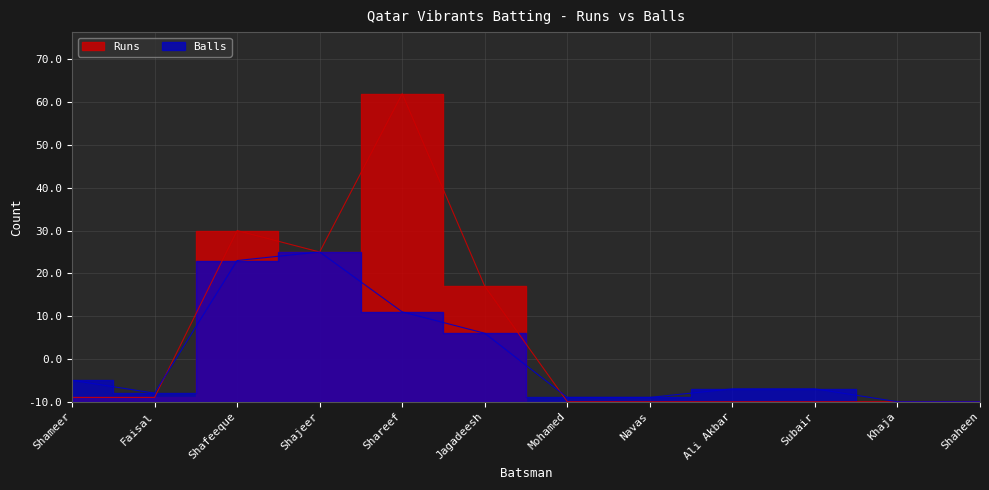

Reading left to right, list all the values displayed in this chart.

Runs: 1	1	40	35	72	27	0	0	0	0	0	0
Balls: 5	2	33	35	21	16	1	1	3	3	0	0